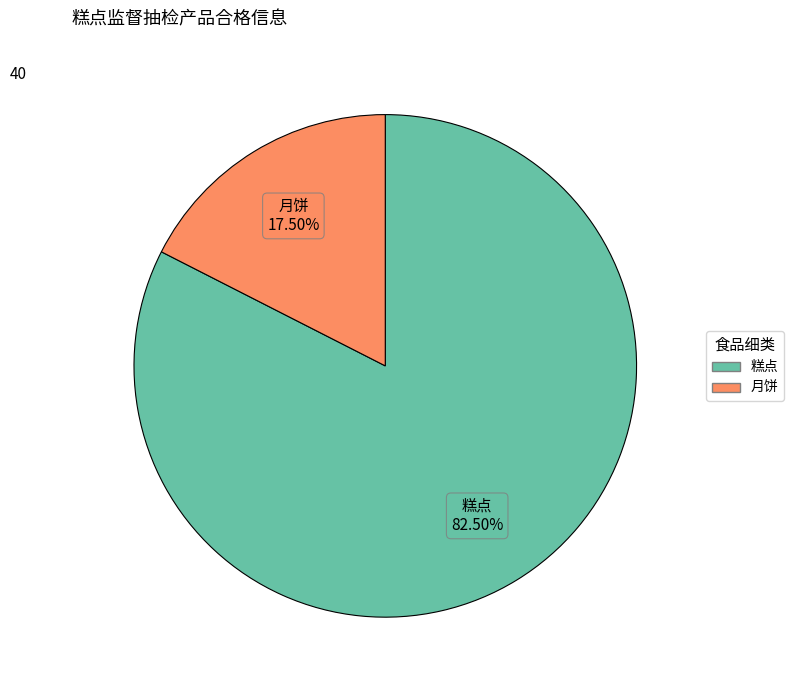

How many slices are in this pie chart?

2